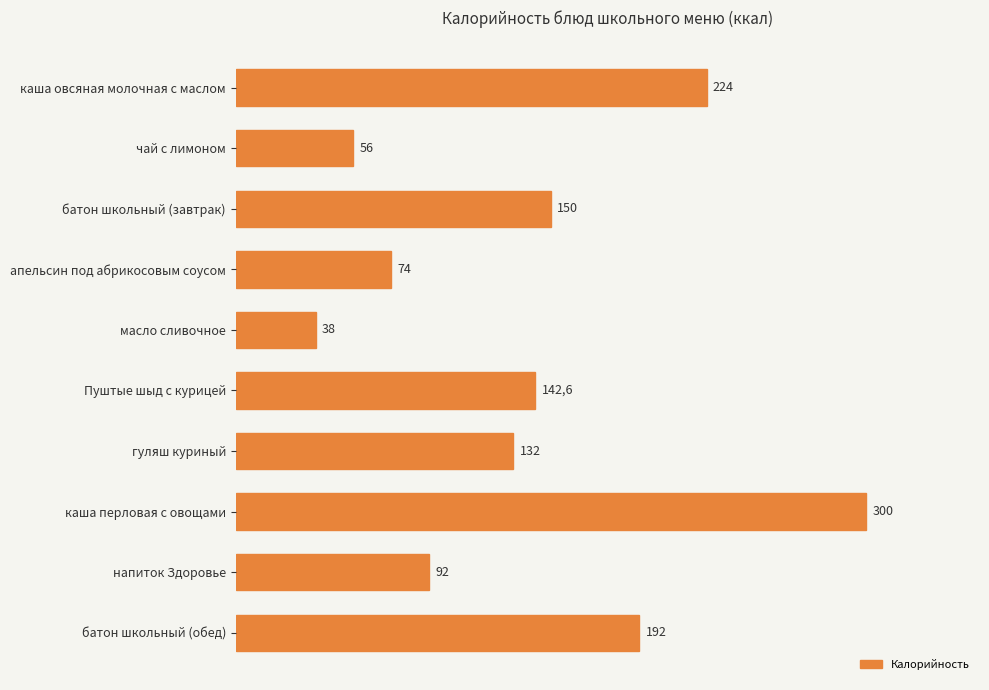

What is the minimum value shown in the chart?

38.0